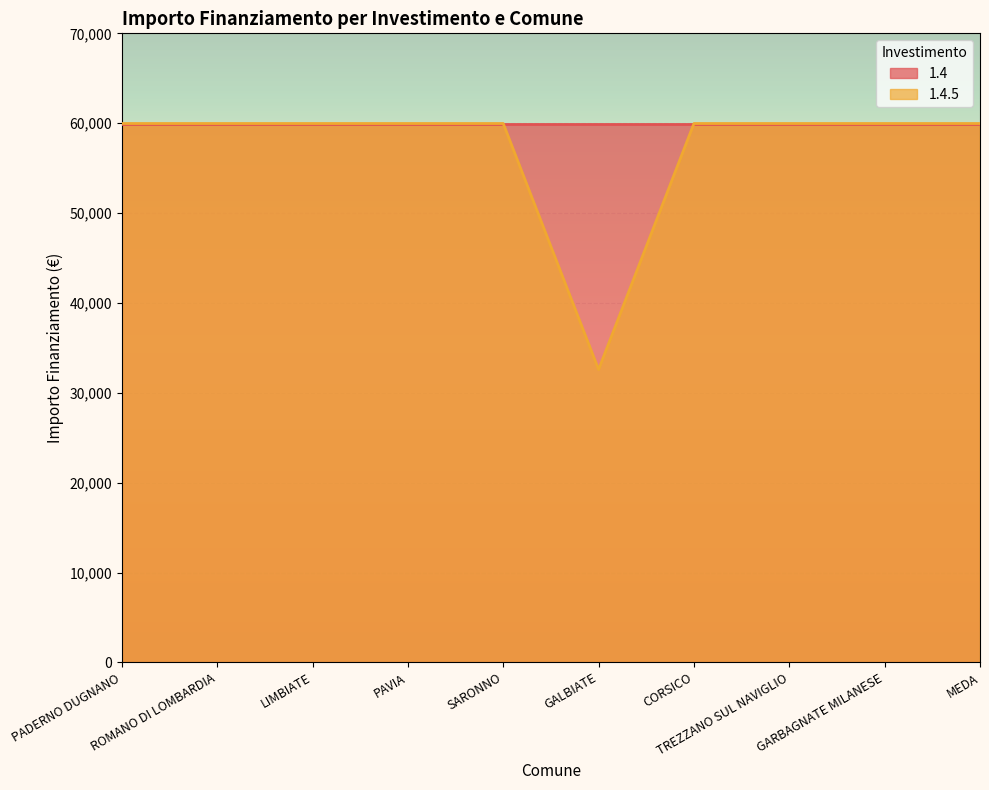

What position from the right is GARBAGNATE MILANESE?

2